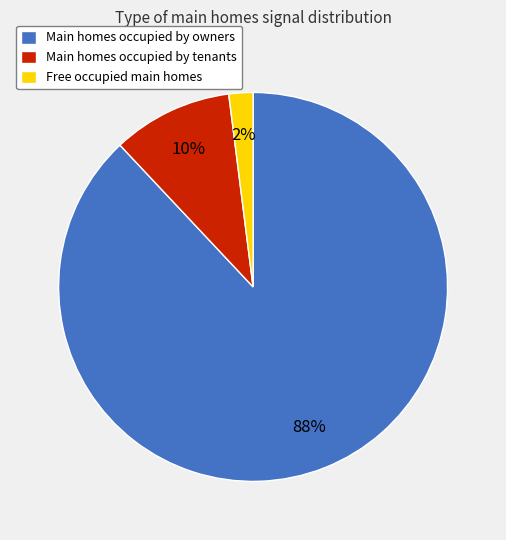

Which category has the smallest portion of the pie?

Free occupied main homes